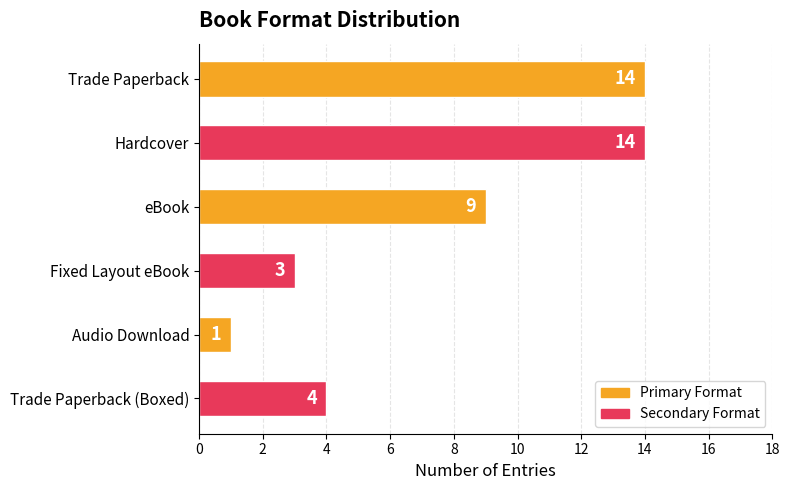

Read the value at Hardcover, to the nearest 10.

10